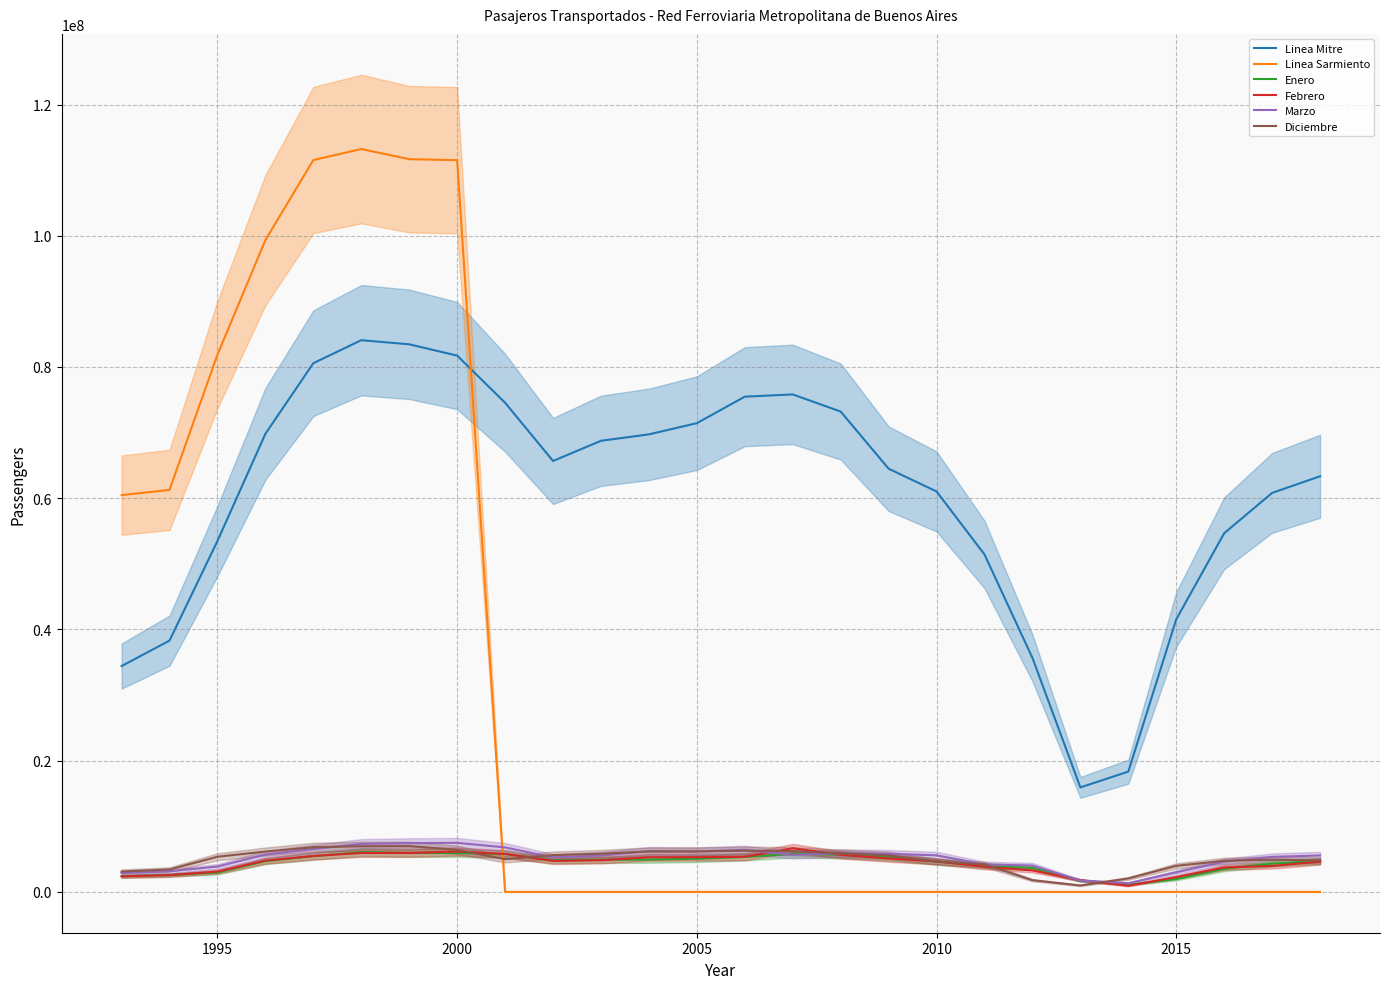

Reading left to right, extract all data points from this chart.

Linea Mitre: 34413000	38295555	53484941	69811767	80578712	84081493	83456459	81731509	74548729	65673657	68749768	69730089	71436051	75475205	75819450	73207057	64496087	61025609	51425983	35659279	15920847	18330512	41540366	54659771	60808777	63344068
Linea Sarmiento: 60468000	61271518	81877554	99336972	111537913	113218819	111672798	111518129	0	0	0	0	0	0	0	0	0	0	0	0	0	0	0	0	0	0
Enero: 2386000	2560000	2950935	4683988	5437294	6065250	5921603	5929720	5763749	4813277	4894728	4919117	5049902	5316522	5803023	5666139	5290972	4626177	3979288	3664892	1712125	1098966	1939136	3504671	4304000	4686523
Febrero: 2361000	2548000	3094000	4770892	5470048	5925237	5924419	6151227	5784833	4713223	4818441	5274726	5286834	5341251	6648403	5651775	5096238	4641681	3828487	3274290	1784684	933461	2256740	3722549	3939277	4603213
Marzo: 2865000	3135000	3865000	5679833	6537537	7308380	7431868	7474277	6771654	5253359	5544541	6213866	6161201	6402655	5630727	5901422	5803182	5565075	4180010	4014240	1738780	1312166	2984300	4600427	5332409	5546943
Diciembre: 3104000	3410555	5353074	6143962	6803864	6952158	6969716	6414143	4980911	5593804	5813627	6156588	6164672	6273975	6199628	5867236	5566681	4617319	4189053	1783538	970200	2051566	3968382	4731354	4909080	4780446